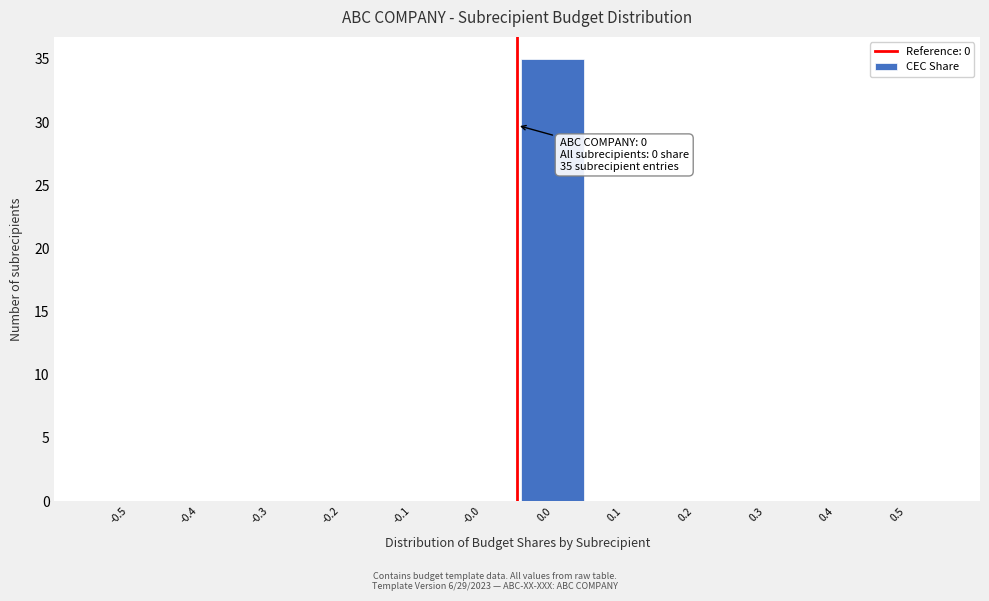

Reading left to right, list all the values displayed in this chart.

-0.5=0	-0.4=0	-0.3=0	-0.2=0	-0.1=0	-0.0=0	0.0=35	0.1=0	0.2=0	0.3=0	0.4=0	0.5=0